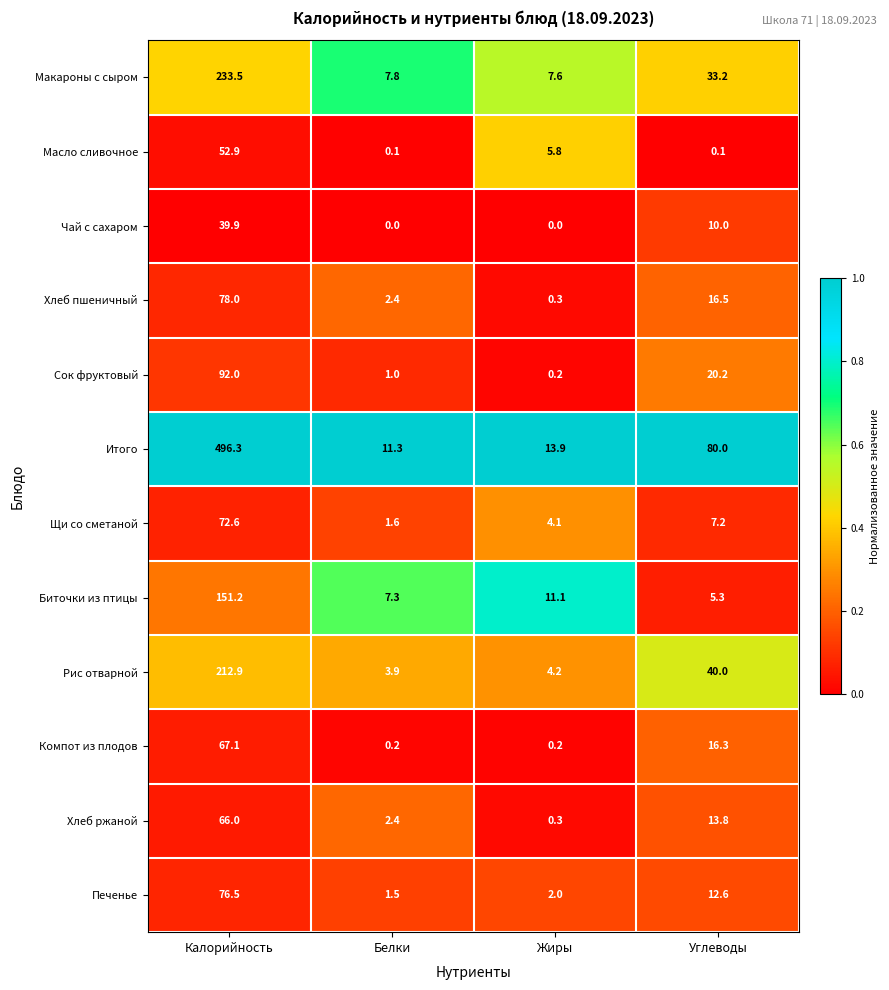

Is it true that Чай с сахаром equals 68.6 at Калорийность?

False